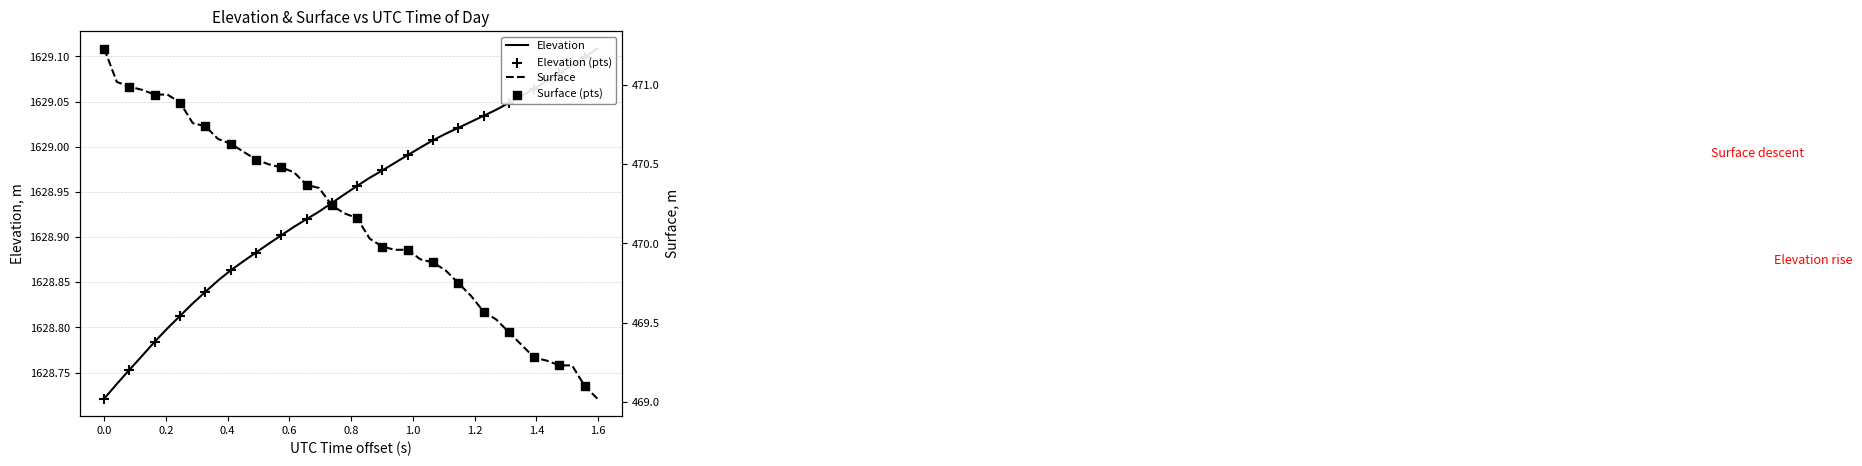

What are all the series names shown in the legend?

ELEVATION, SURFACE